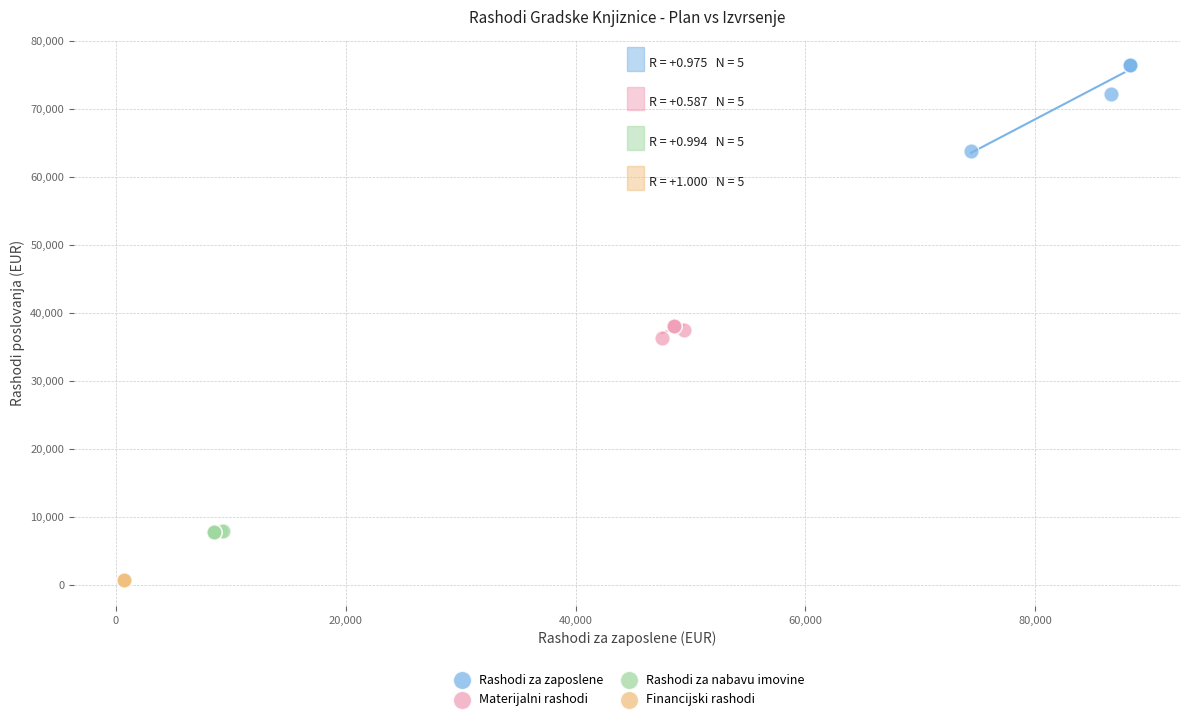

Which series reaches the minimum Y coordinate?

Financijski rashodi